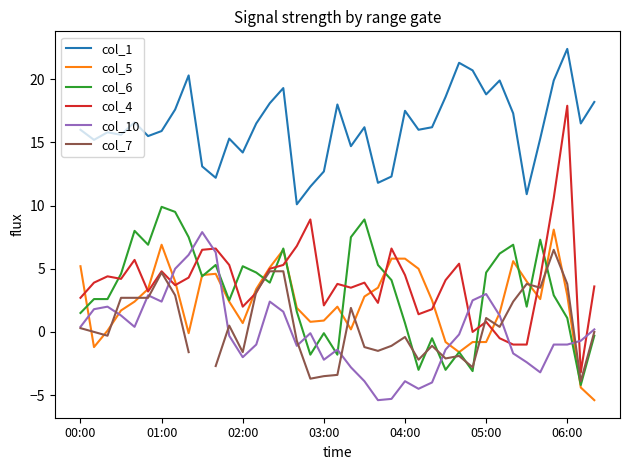

What is the value of the col_5 point at the 37th from the left?

2.9